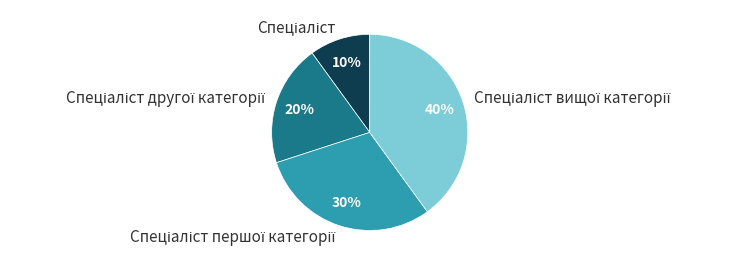

To the nearest percent, what is the difference between the largest and smallest slice percentages?

30%